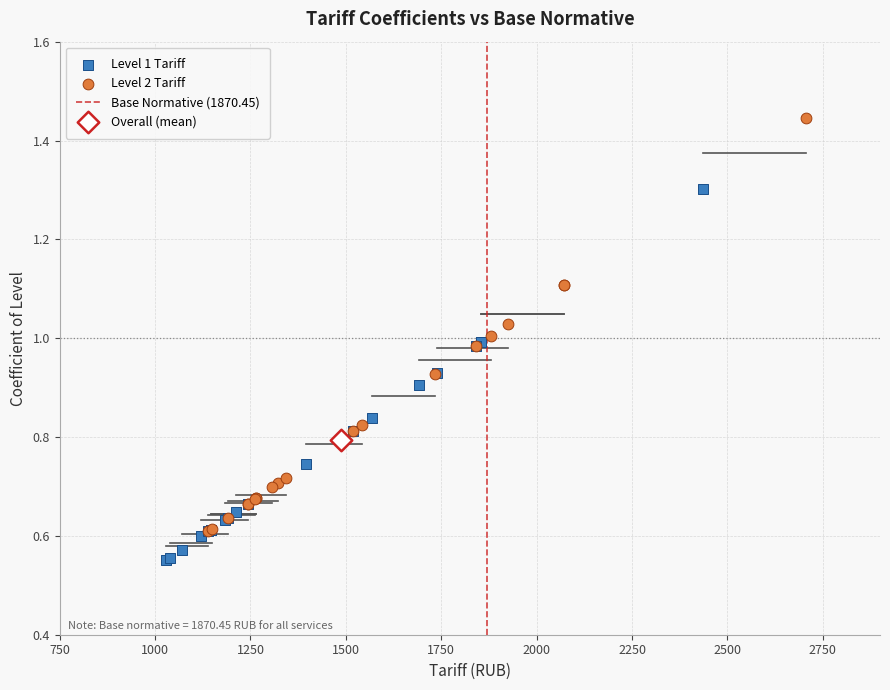

Which series contains the highest Y value?

Level 2 Tariff